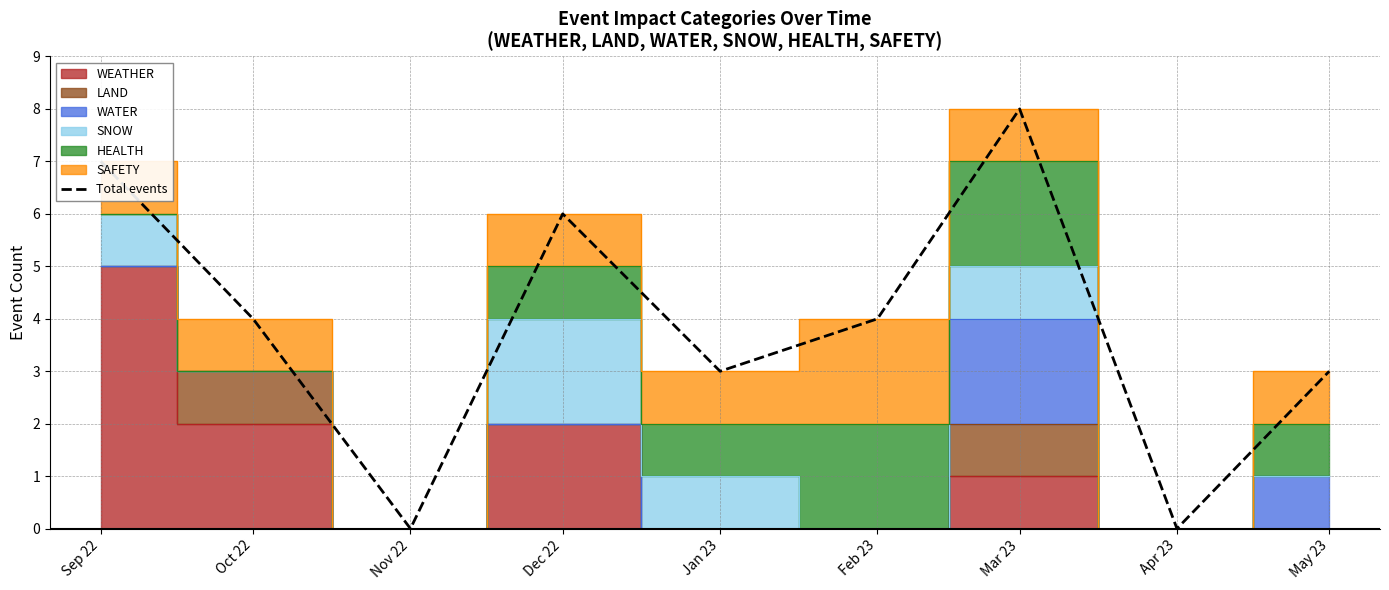

What is the value of the 4th point from the left?

6